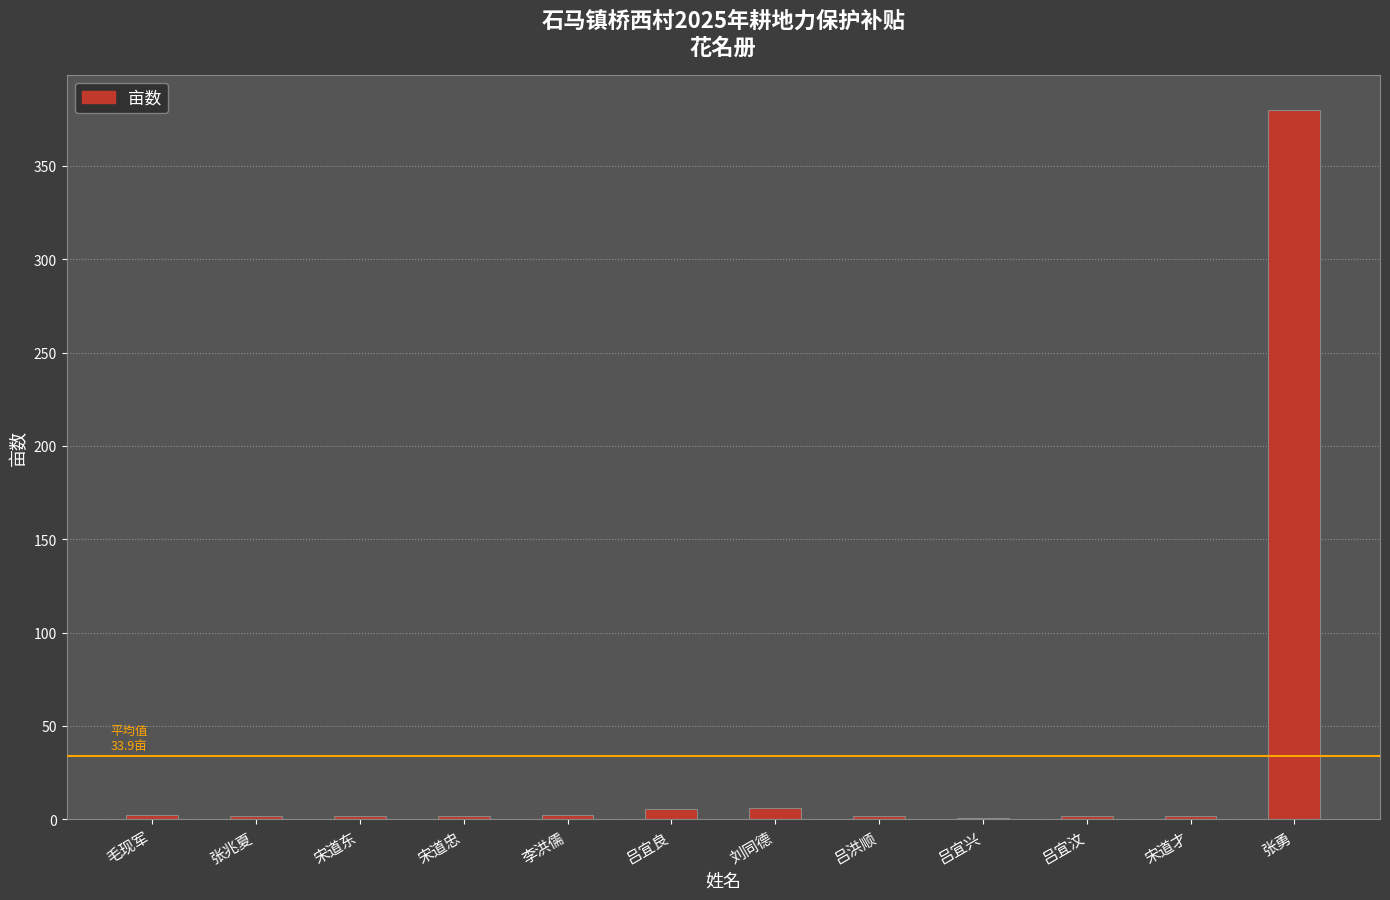

Which label corresponds to the largest value in the chart?

张勇